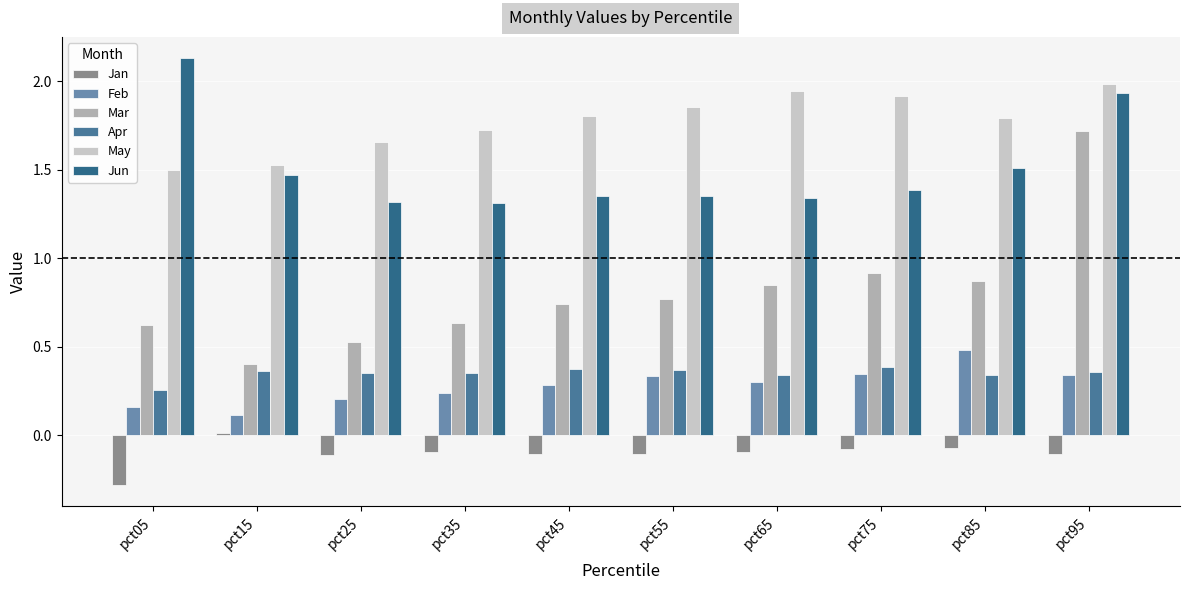

Reading left to right, what are all the values shown in this chart?

Jan: pct05=-0.3	pct15=0.0	pct25=-0.1	pct35=-0.1	pct45=-0.1	pct55=-0.1	pct65=-0.1	pct75=-0.1	pct85=-0.1	pct95=-0.1
Feb: pct05=0.2	pct15=0.1	pct25=0.2	pct35=0.2	pct45=0.3	pct55=0.3	pct65=0.3	pct75=0.3	pct85=0.5	pct95=0.3
Mar: pct05=0.6	pct15=0.4	pct25=0.5	pct35=0.6	pct45=0.7	pct55=0.8	pct65=0.8	pct75=0.9	pct85=0.9	pct95=1.7
Apr: pct05=0.3	pct15=0.4	pct25=0.4	pct35=0.4	pct45=0.4	pct55=0.4	pct65=0.3	pct75=0.4	pct85=0.3	pct95=0.4
May: pct05=1.5	pct15=1.5	pct25=1.7	pct35=1.7	pct45=1.8	pct55=1.9	pct65=1.9	pct75=1.9	pct85=1.8	pct95=2.0
Jun: pct05=2.1	pct15=1.5	pct25=1.3	pct35=1.3	pct45=1.4	pct55=1.4	pct65=1.3	pct75=1.4	pct85=1.5	pct95=1.9